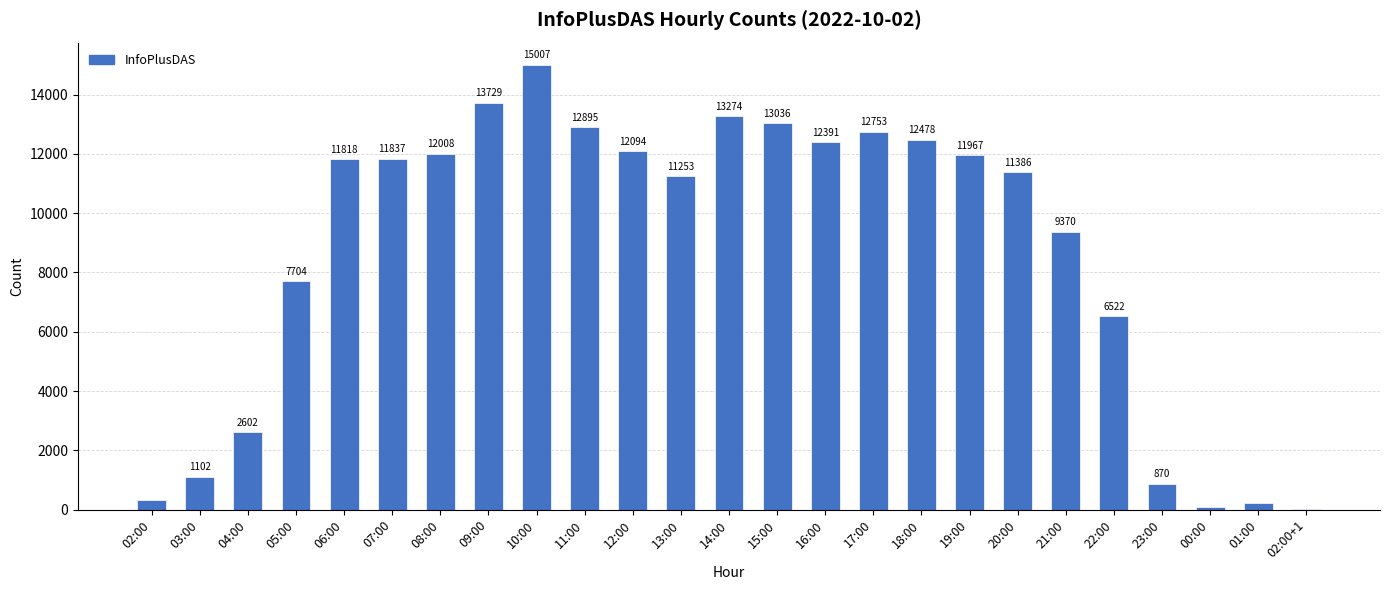

Reading left to right, list all the values displayed in this chart.

02:00=329	03:00=1102	04:00=2602	05:00=7704	06:00=11818	07:00=11837	08:00=12008	09:00=13729	10:00=15007	11:00=12895	12:00=12094	13:00=11253	14:00=13274	15:00=13036	16:00=12391	17:00=12753	18:00=12478	19:00=11967	20:00=11386	21:00=9370	22:00=6522	23:00=870	00:00=87	01:00=208	02:00+1=11